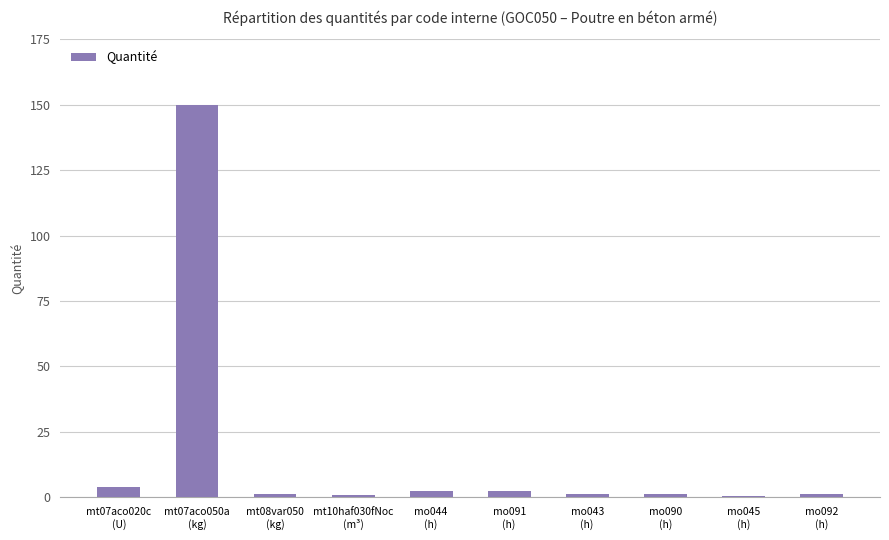

What is the sum of all values?

165.5